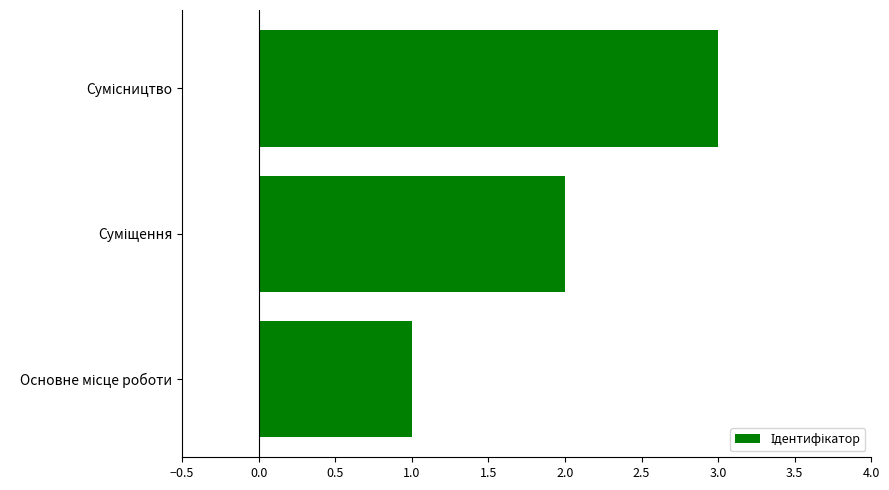

What is the greatest value displayed?

3